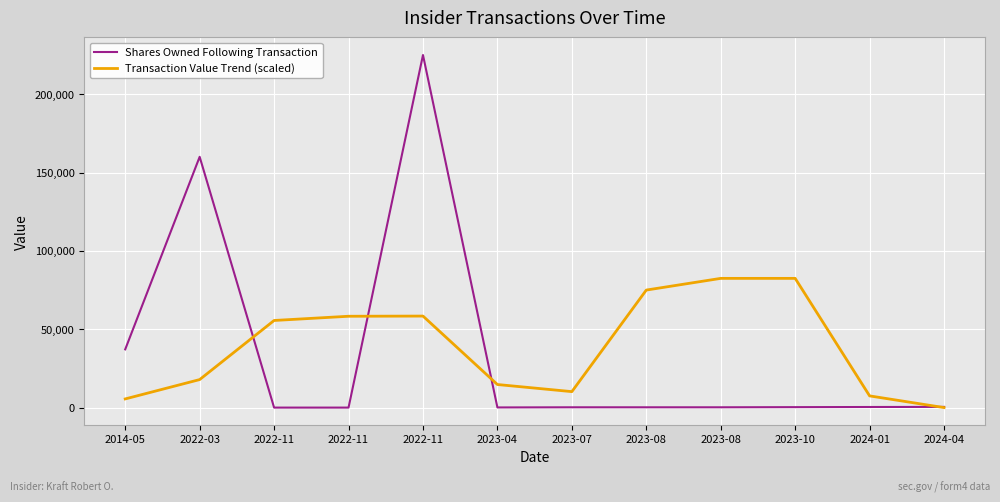

Reading left to right, what are all the values shown in this chart?

Shares Owned Following Transaction: 37182.0	160094.0	0.0	0.0	225094.0	94.0	188.0	188.0	188.0	282.0	376.0	448.0
Transaction Value Trend (scaled): 5532.9	17882.5	55616.6	58311.1	58426.1	14731.2	10192.4	75031.3	82498.6	82498.6	7467.3	0.0